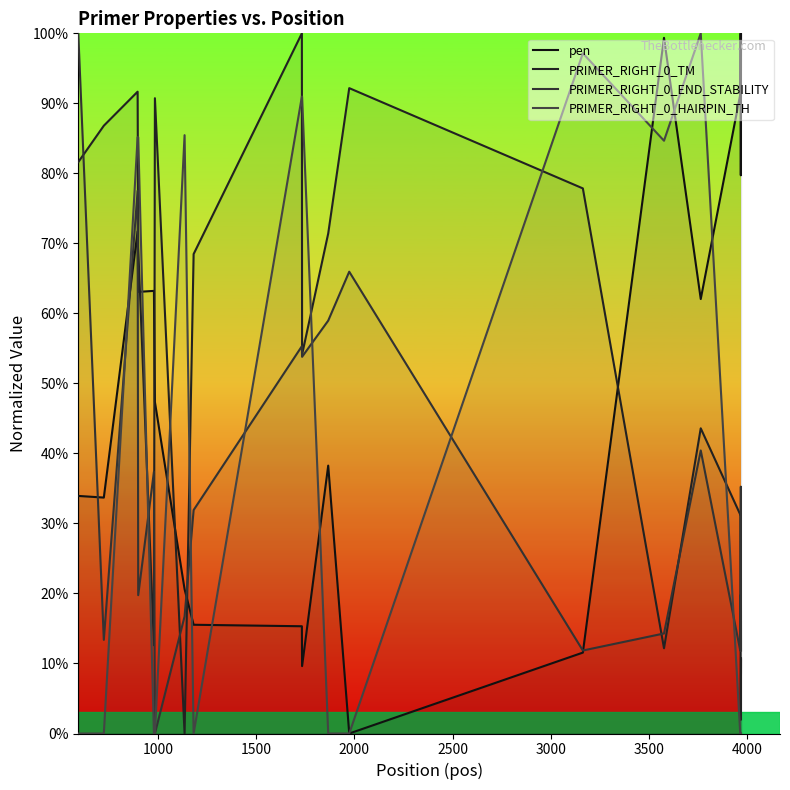

Does the chart display data point markers on the line(s)?

No